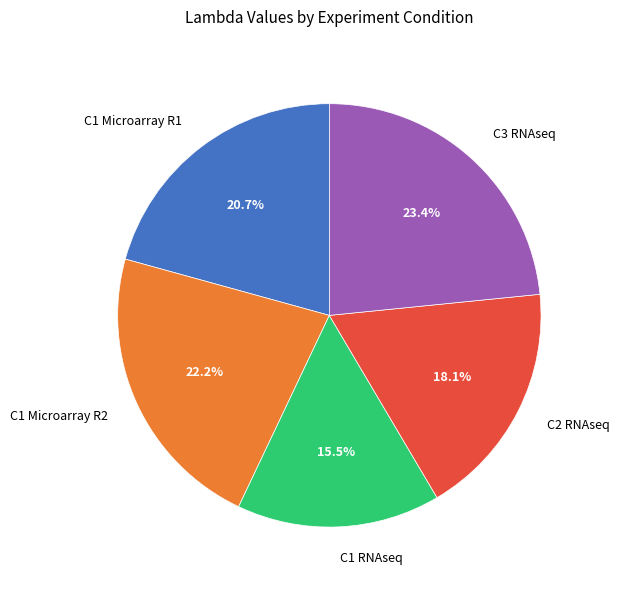

What portion of the pie excludes C1 Microarray R1?

79.3%